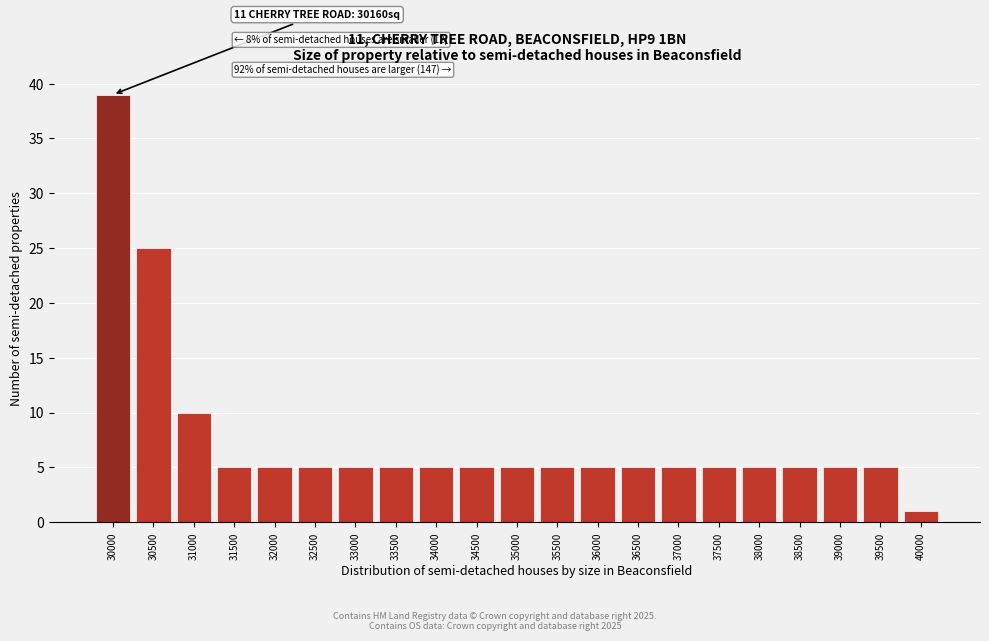

Reading right to left, what are all the values shown in this chart?

1	5	5	5	5	5	5	5	5	5	5	5	5	5	5	5	5	5	10	25	39